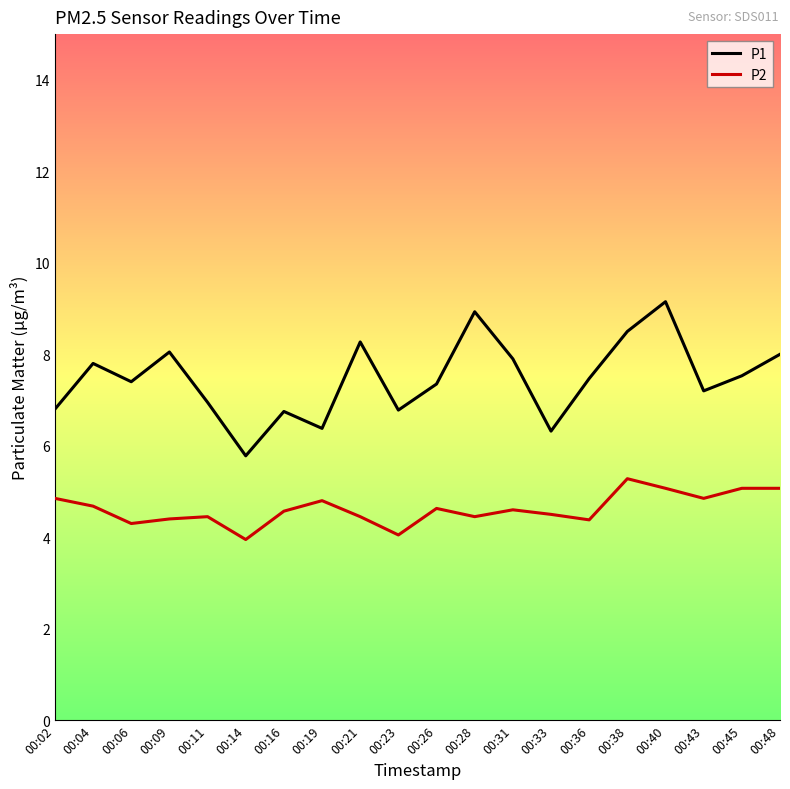

Where does the P1 series first go above 7?

00:04